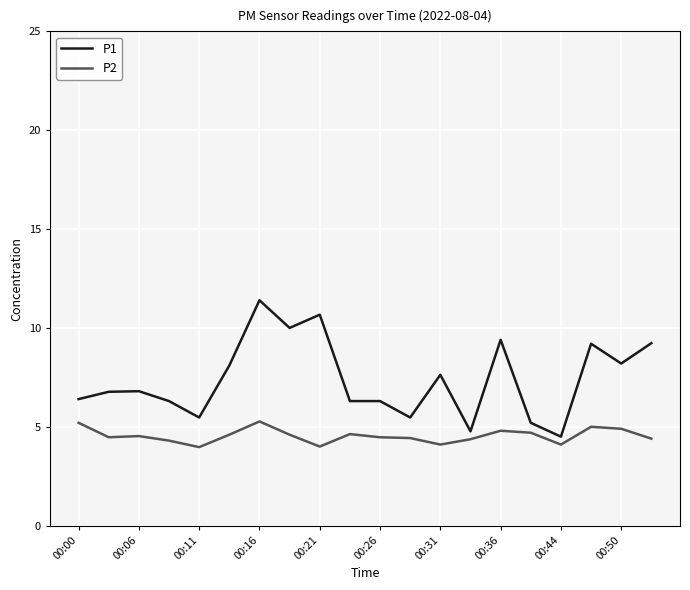

What is the greatest value displayed?

11.4